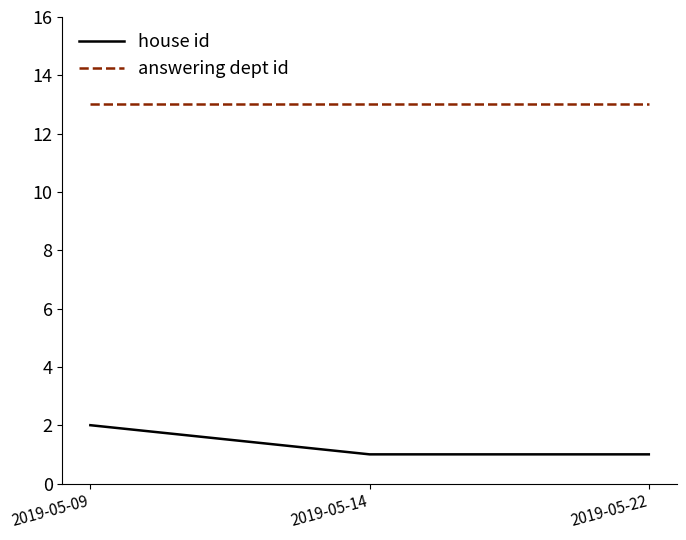

What are all the series names shown in the legend?

house id, answering dept id